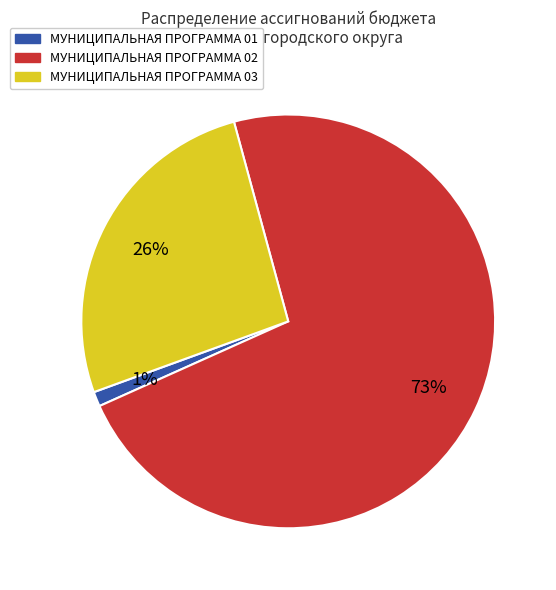

Which has a higher value, МУНИЦИПАЛЬНАЯ ПРОГРАММА 01 or МУНИЦИПАЛЬНАЯ ПРОГРАММА 02?

МУНИЦИПАЛЬНАЯ ПРОГРАММА 02